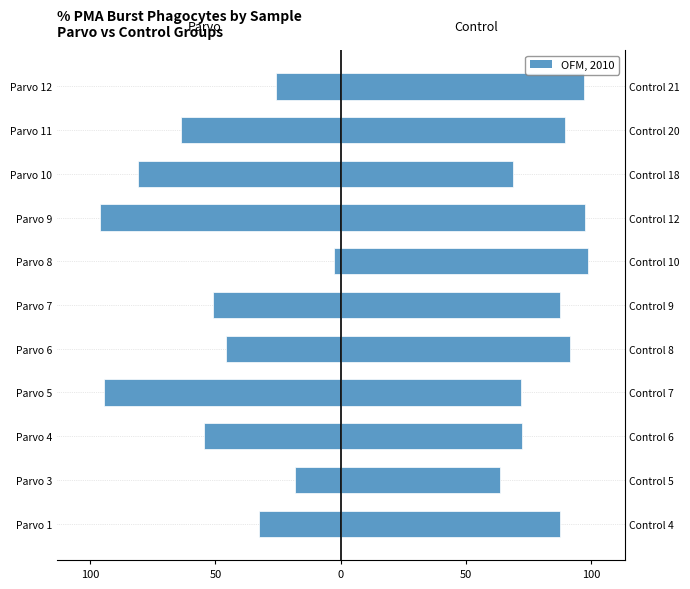

What is the spread (max minus min) of values at Parvo 4?

127.0